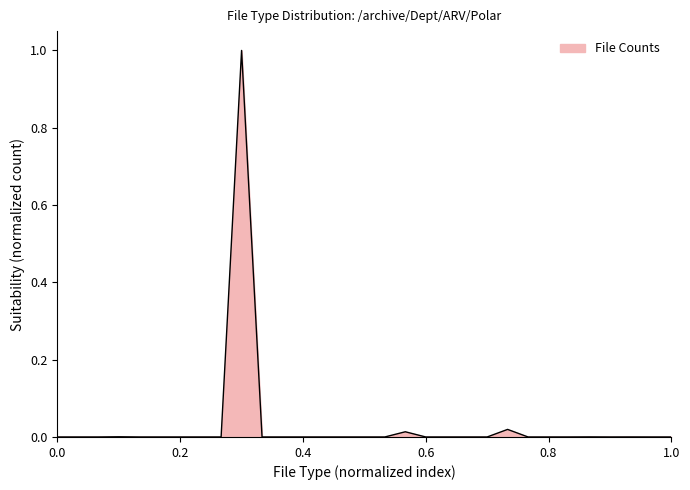

What is the greatest value displayed?

1.0